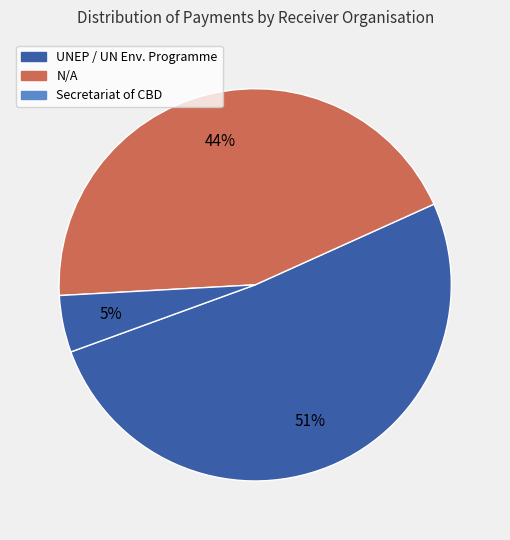

How many segments does this pie chart have?

3